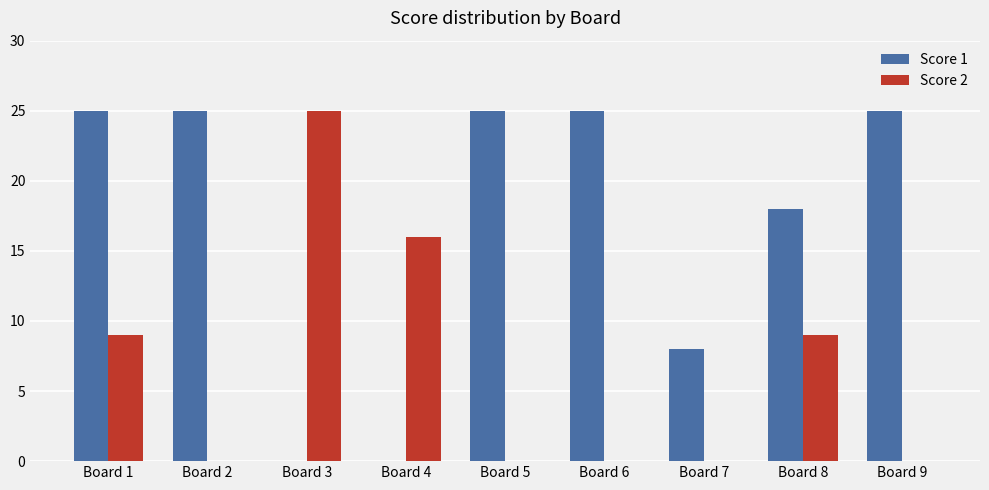

Count the number of categories in the chart.

9